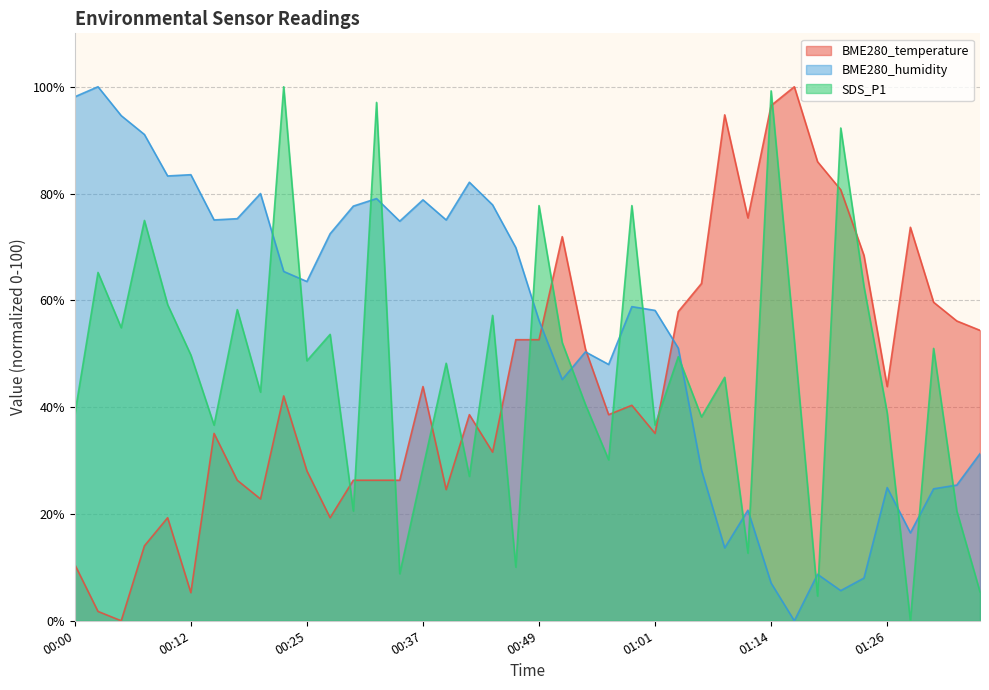

What are all the series names shown in the legend?

BME280_temperature, BME280_humidity, SDS_P1